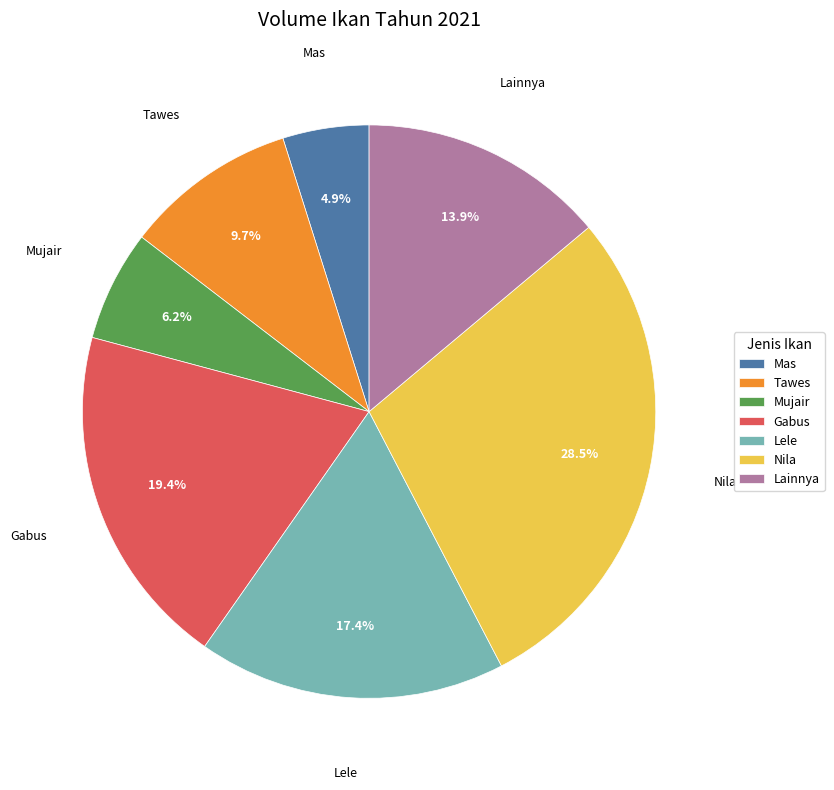

What is the smallest slice in the pie chart?

Mas